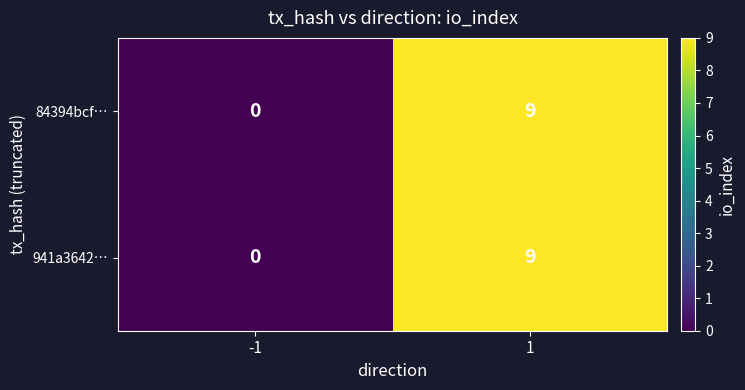

What is the sum of all 84394bcf… values?

9